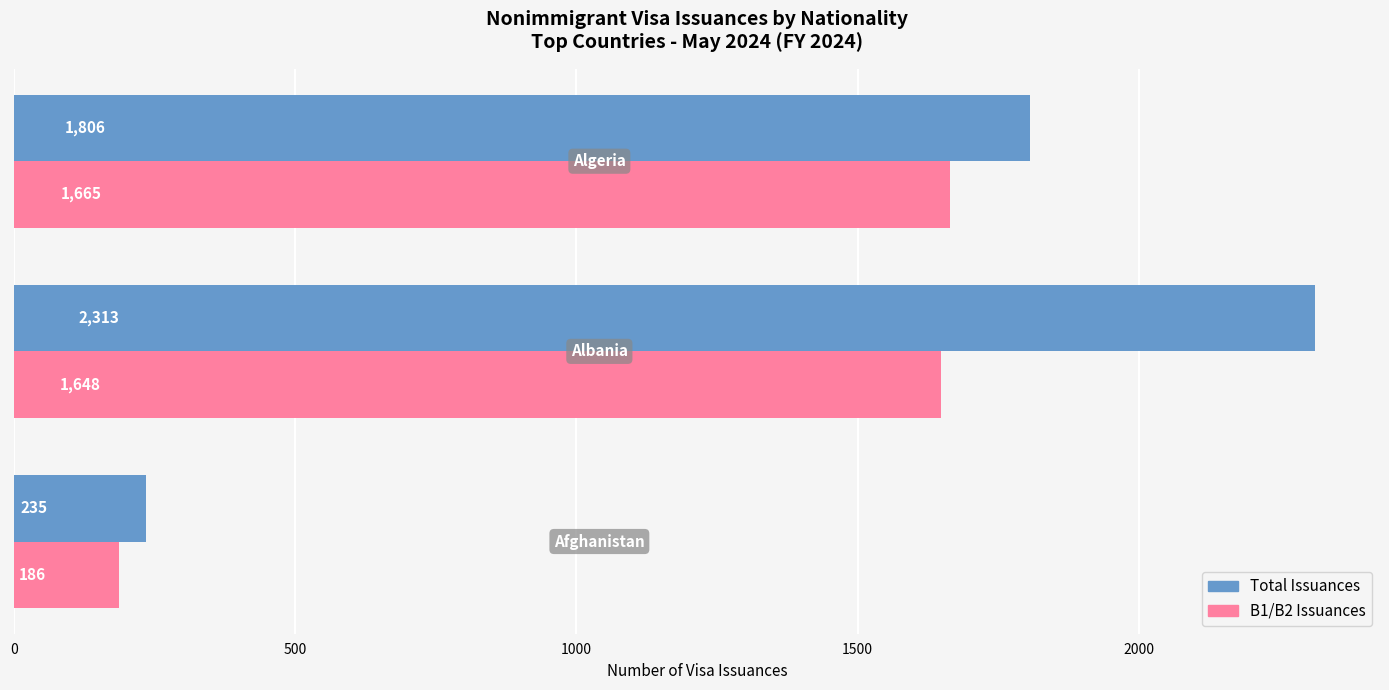

What is the difference between the maximum and minimum values in the Total Issuances series?

2078